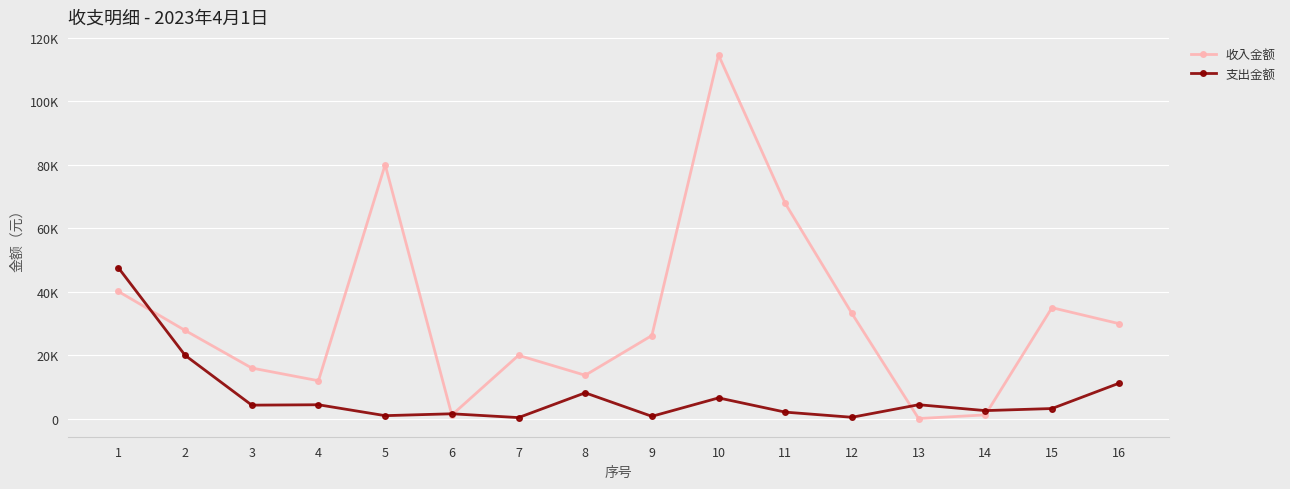

What is the difference between the second highest and second lowest values in the 支出金额 series?

19500.0